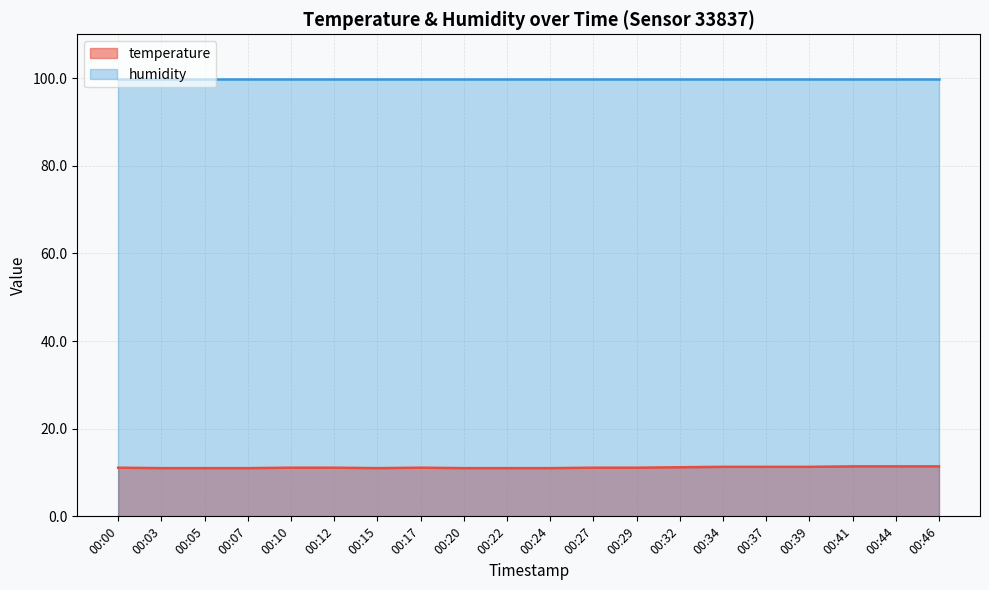

Rank the categories by value from highest to lowest.

00:41, 00:44, 00:46, 00:34, 00:37, 00:39, 00:32, 00:00, 00:10, 00:12, 00:17, 00:27, 00:29, 00:03, 00:05, 00:07, 00:15, 00:20, 00:22, 00:24